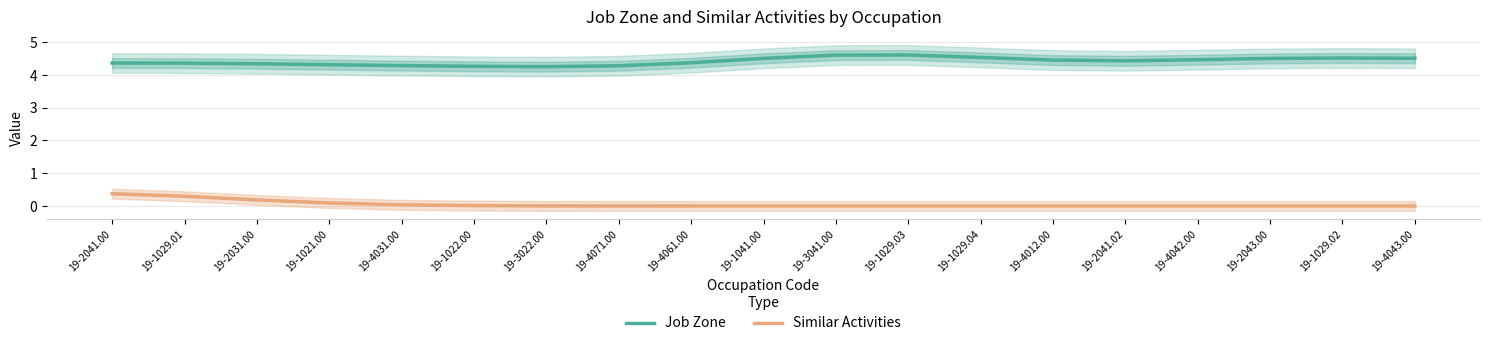

Rank the series by their maximum value, from lowest to highest.

Similar Activities, Job Zone